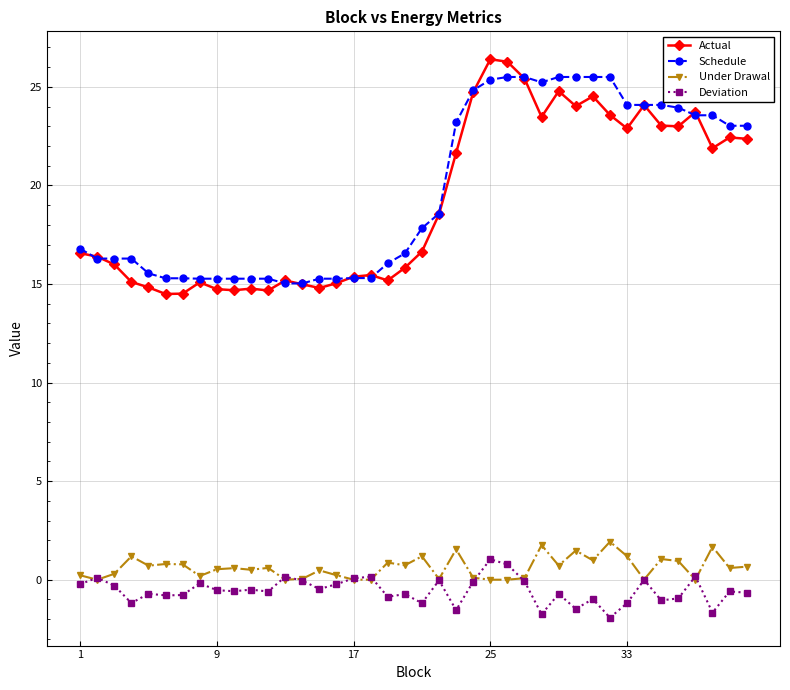

Which series has the largest range (max minus min)?

Actual